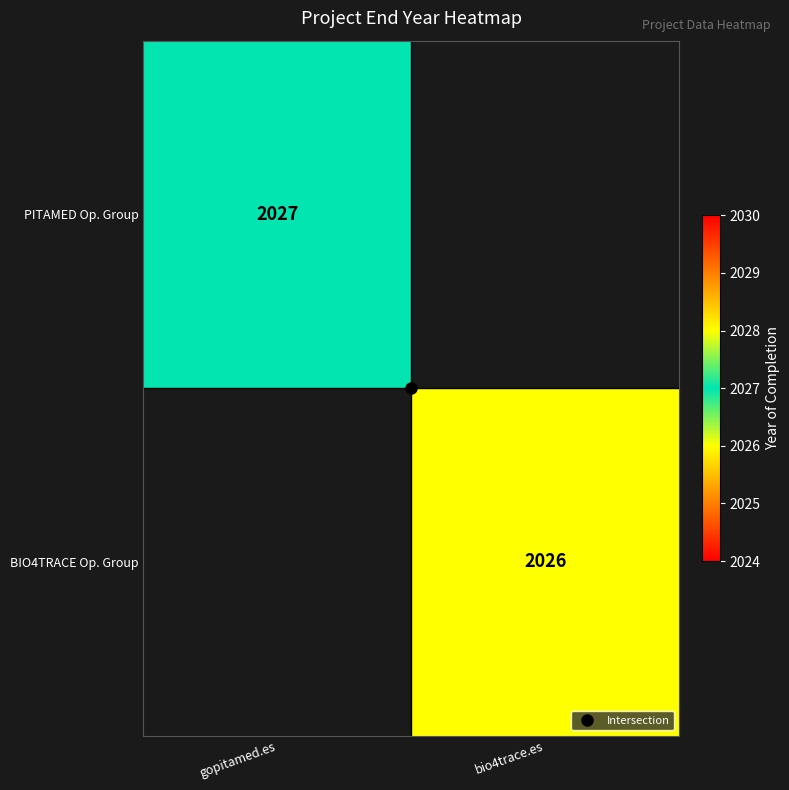

True or false: BIO4TRACE Op. Group has a value of 2975.9 at bio4trace.es.

False